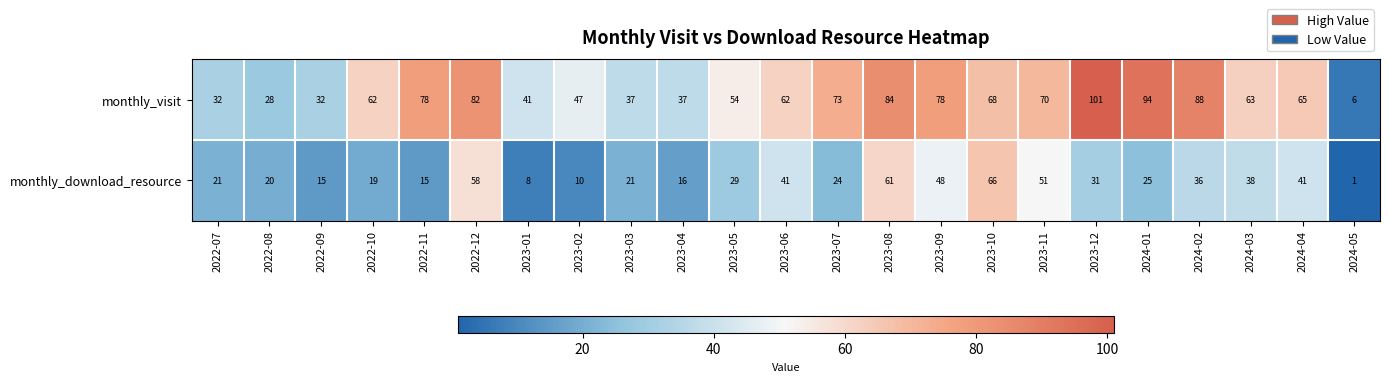

What is the difference between the maximum and second lowest values in the monthly_visit series?

73